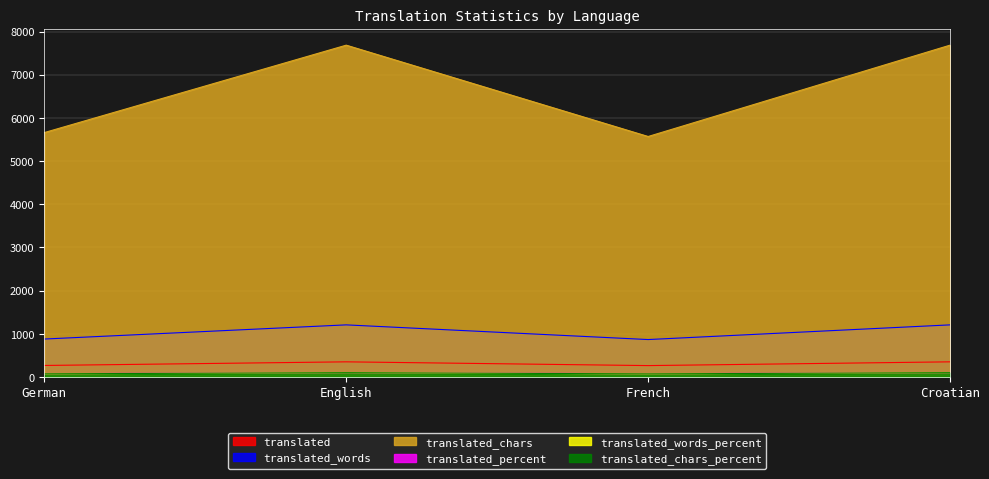

Does the chart display data point markers on the line(s)?

No